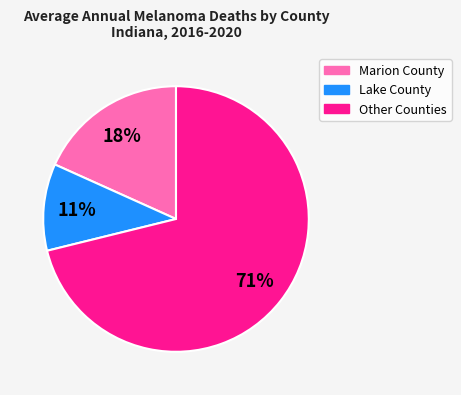

To the nearest percent, what is the average slice percentage?

33%